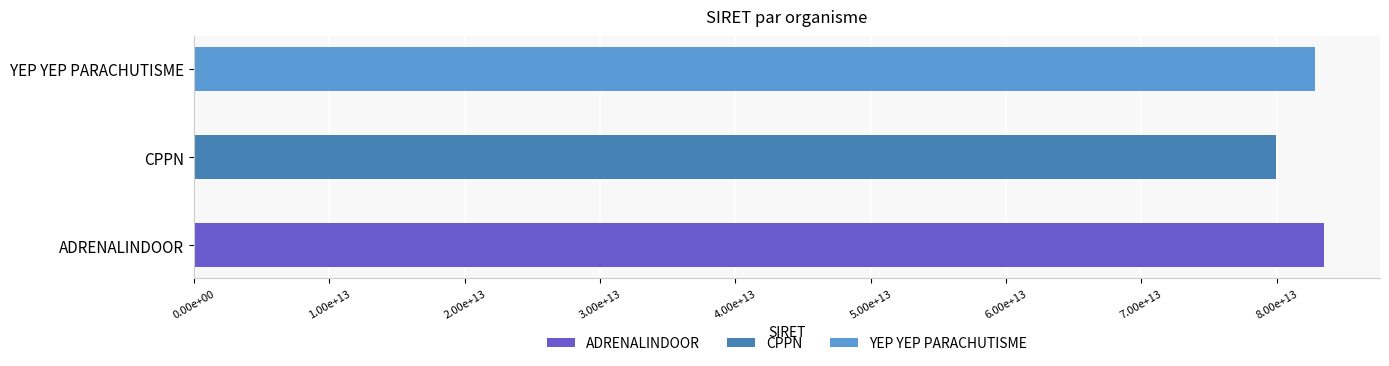

What is the label of the 3rd bar from the right?

ADRENALINDOOR